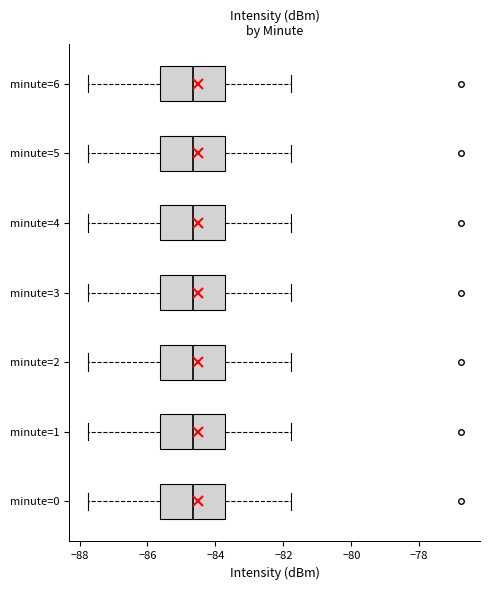

Reading bottom to top, transcribe this box plot: for each box, give where its median line is, the range the box spans, and where its two whiskers end, as read against the x-axis. The values are not printed on the chart, so give them approximately, as read against the axis.

minute=0: median -84.6, box -85.6 to -83.8, whiskers -87.8 to -81.8
minute=1: median -84.6, box -85.6 to -83.8, whiskers -87.8 to -81.8
minute=2: median -84.6, box -85.6 to -83.8, whiskers -87.8 to -81.8
minute=3: median -84.6, box -85.6 to -83.8, whiskers -87.8 to -81.8
minute=4: median -84.6, box -85.6 to -83.8, whiskers -87.8 to -81.8
minute=5: median -84.6, box -85.6 to -83.8, whiskers -87.8 to -81.8
minute=6: median -84.6, box -85.6 to -83.8, whiskers -87.8 to -81.8